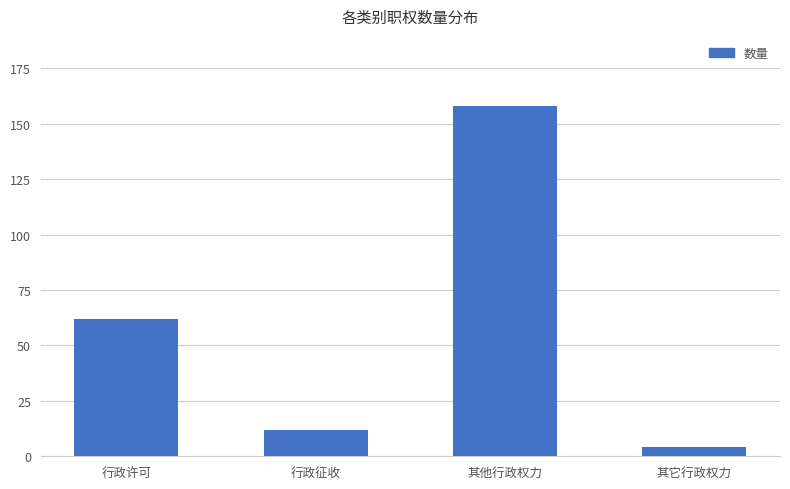

What is the difference between the maximum and minimum values?

154